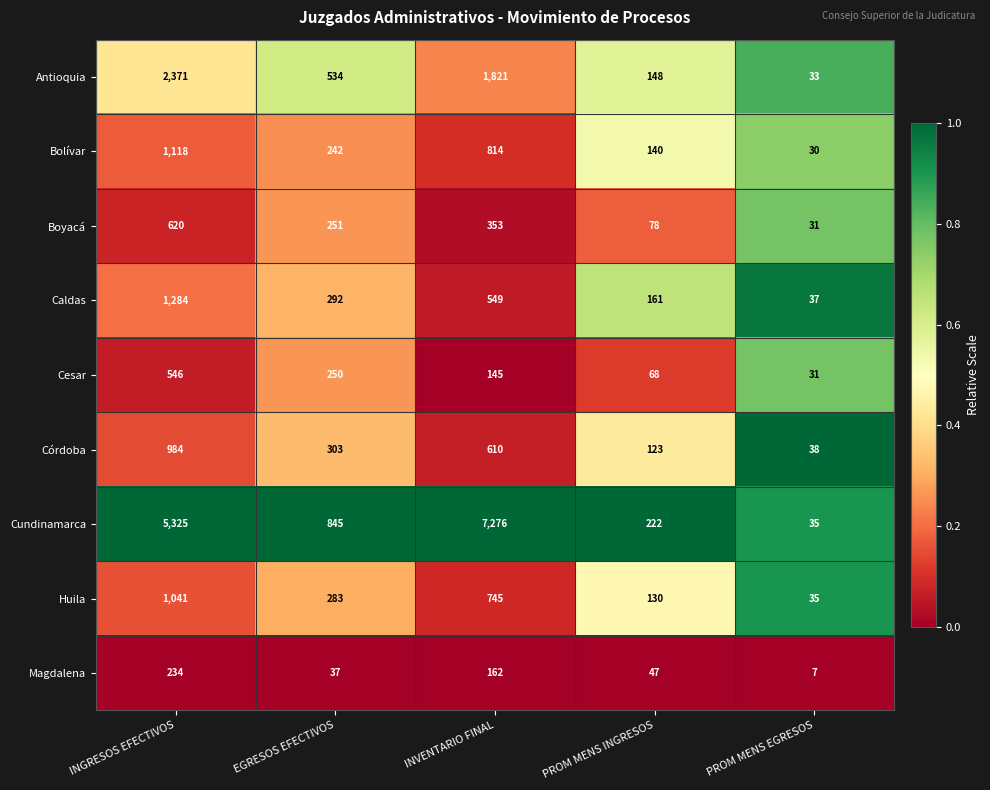

What is the total value across all series at PROM MENS EGRESOS?

277